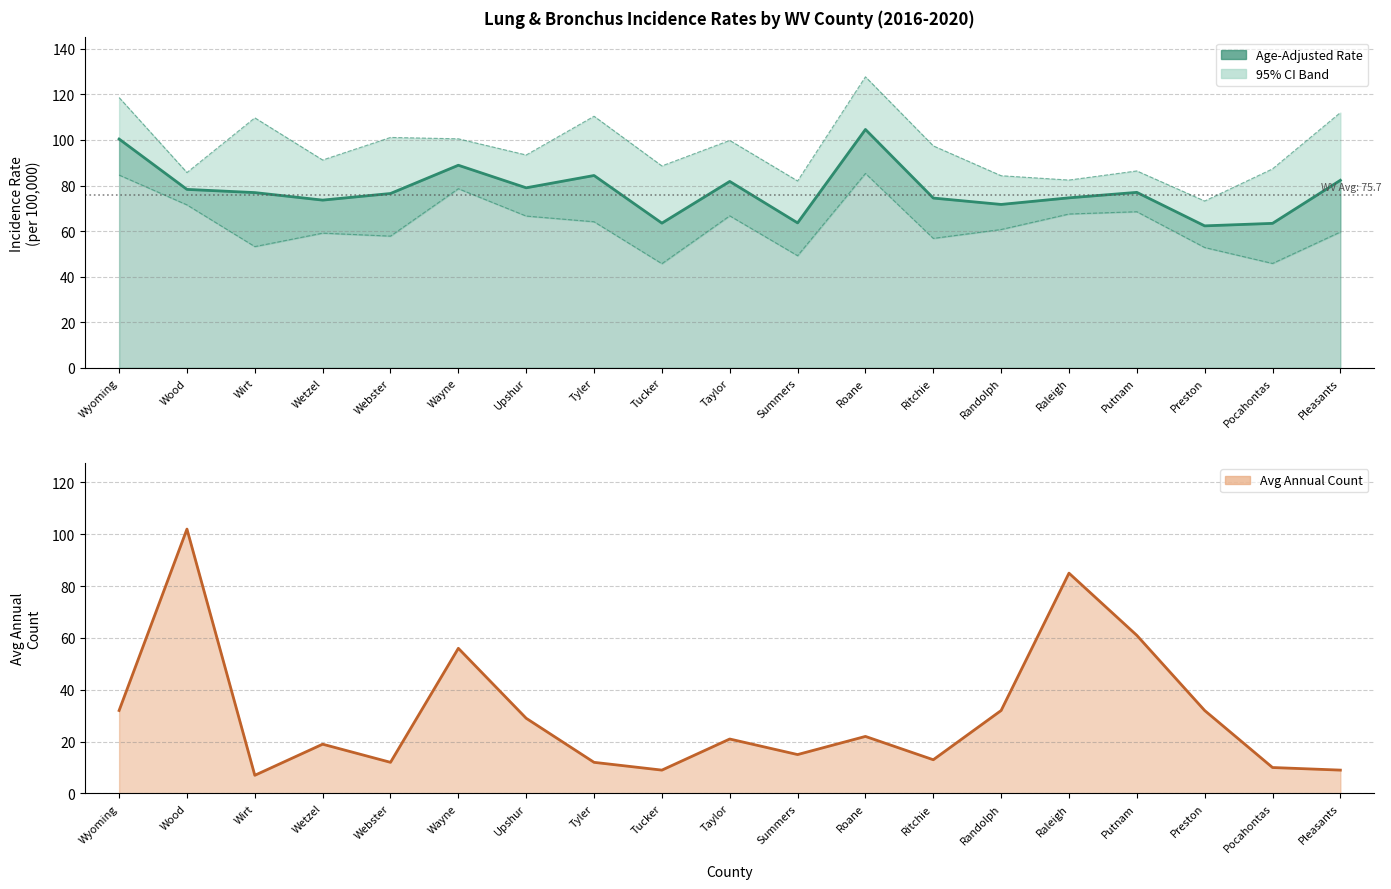

Reading left to right, what are all the values shown in this chart?

Age-Adjusted Rate: 100.4	78.3	76.9	73.6	76.5	88.9	79.0	84.4	63.5	81.8	63.6	104.6	74.5	71.7	74.6	77.0	62.3	63.4	82.3
Lower 95% CI: 84.6	71.5	53.2	59.1	57.8	78.6	66.6	64.1	45.7	66.7	49.2	85.3	56.8	60.7	67.5	68.5	52.8	45.8	59.6
Upper 95% CI: 118.6	85.7	109.7	91.2	101.1	100.5	93.4	110.4	88.6	99.8	82.0	127.7	97.4	84.3	82.4	86.4	73.2	87.3	112.0
Avg Annual Count: 32.0	102.0	7.0	19.0	12.0	56.0	29.0	12.0	9.0	21.0	15.0	22.0	13.0	32.0	85.0	61.0	32.0	10.0	9.0